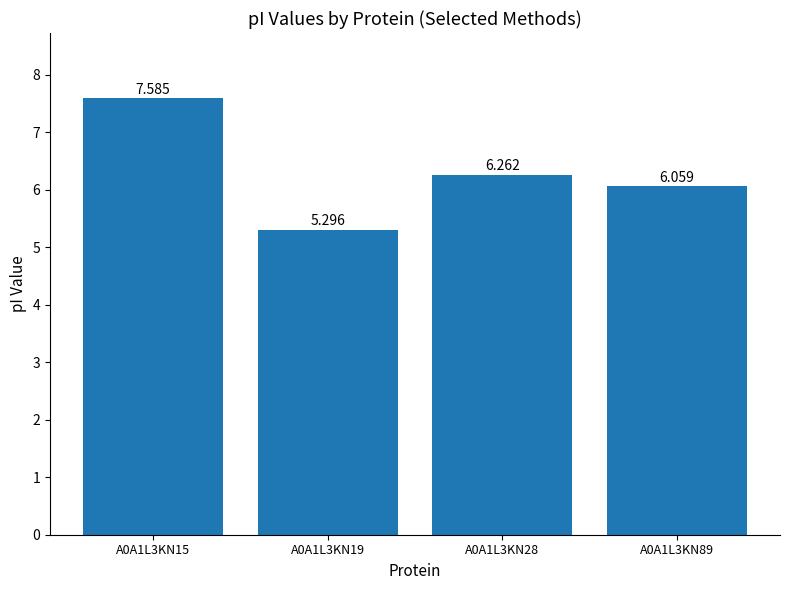

True or false: the data shows 10.9 at A0A1L3KN15.

False